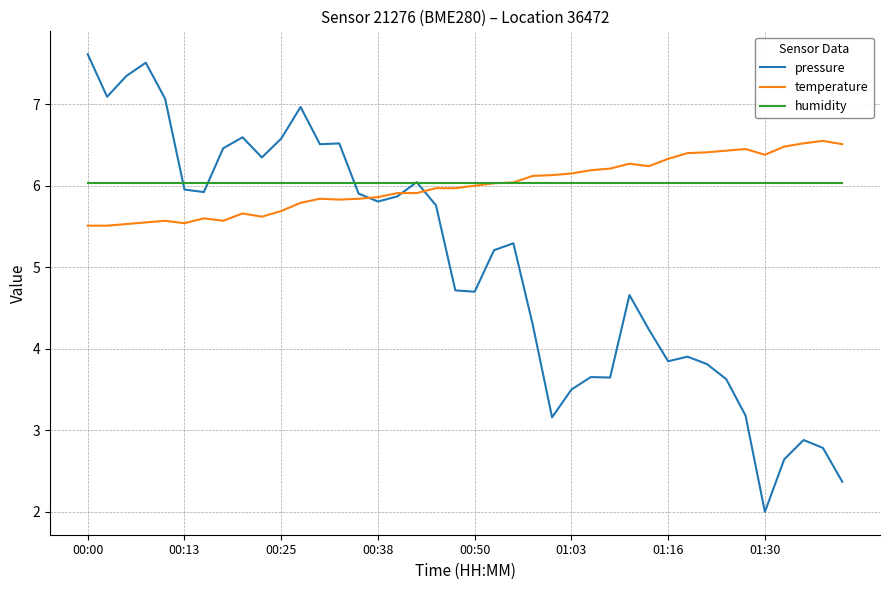

List the series in order of their peak value, lowest first.

humidity, temperature, pressure